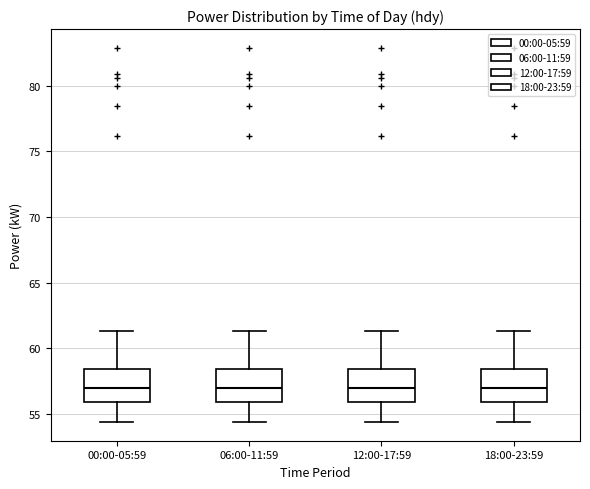

Reading left to right, read every box against the y-axis: the position of its median line, the range the box covers, and the ends of its whiskers. The values are not printed on the chart, so give them approximately, as read against the axis.

00:00-05:59: median 57.0, box 56.0 to 58.5, whiskers 54.5 to 61.5
06:00-11:59: median 57.0, box 56.0 to 58.5, whiskers 54.5 to 61.5
12:00-17:59: median 57.0, box 56.0 to 58.5, whiskers 54.5 to 61.5
18:00-23:59: median 57.0, box 56.0 to 58.5, whiskers 54.5 to 61.5